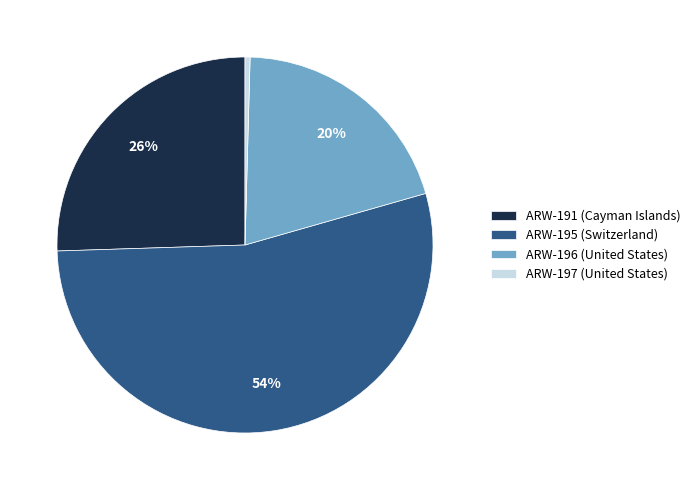

To the nearest percent, what percentage of the pie is ARW-191 (Cayman Islands)?

26%